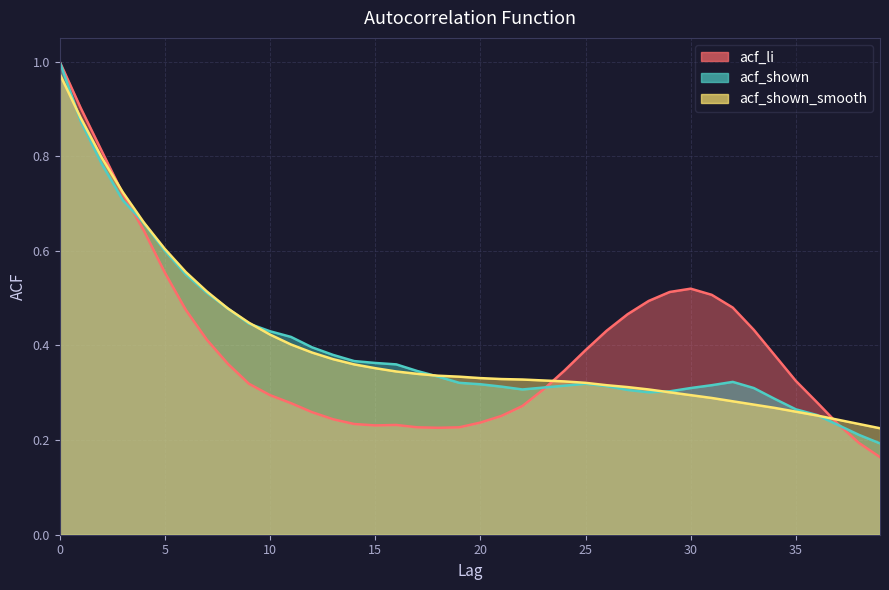

Reading left to right, transcribe all the data shown in this chart.

acf_li: 1.0	0.9	0.8	0.7	0.6	0.6	0.5	0.4	0.4	0.3	0.3	0.3	0.3	0.2	0.2	0.2	0.2	0.2	0.2	0.2	0.2	0.3	0.3	0.3	0.3	0.4	0.4	0.5	0.5	0.5	0.5	0.5	0.5	0.4	0.4	0.3	0.3	0.2	0.2	0.2
acf_shown: 1.0	0.9	0.8	0.7	0.7	0.6	0.6	0.5	0.5	0.4	0.4	0.4	0.4	0.4	0.4	0.4	0.4	0.3	0.3	0.3	0.3	0.3	0.3	0.3	0.3	0.3	0.3	0.3	0.3	0.3	0.3	0.3	0.3	0.3	0.3	0.3	0.3	0.2	0.2	0.2
acf_shown_smooth: 1.0	0.9	0.8	0.7	0.7	0.6	0.6	0.5	0.5	0.4	0.4	0.4	0.4	0.4	0.4	0.4	0.3	0.3	0.3	0.3	0.3	0.3	0.3	0.3	0.3	0.3	0.3	0.3	0.3	0.3	0.3	0.3	0.3	0.3	0.3	0.3	0.3	0.2	0.2	0.2